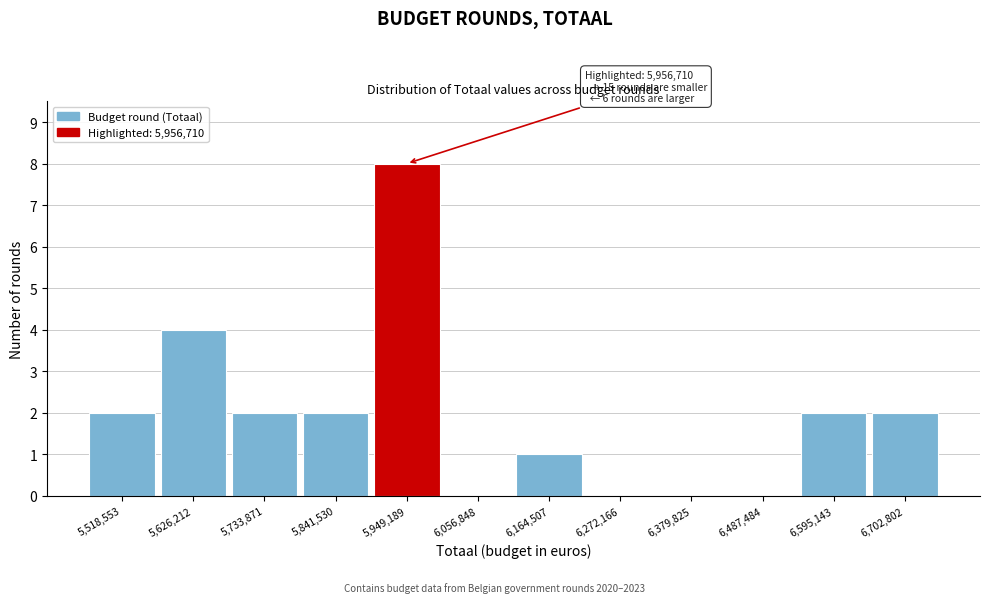

Over which range of the x-axis is the bar tallest?

5900000 to 6000000